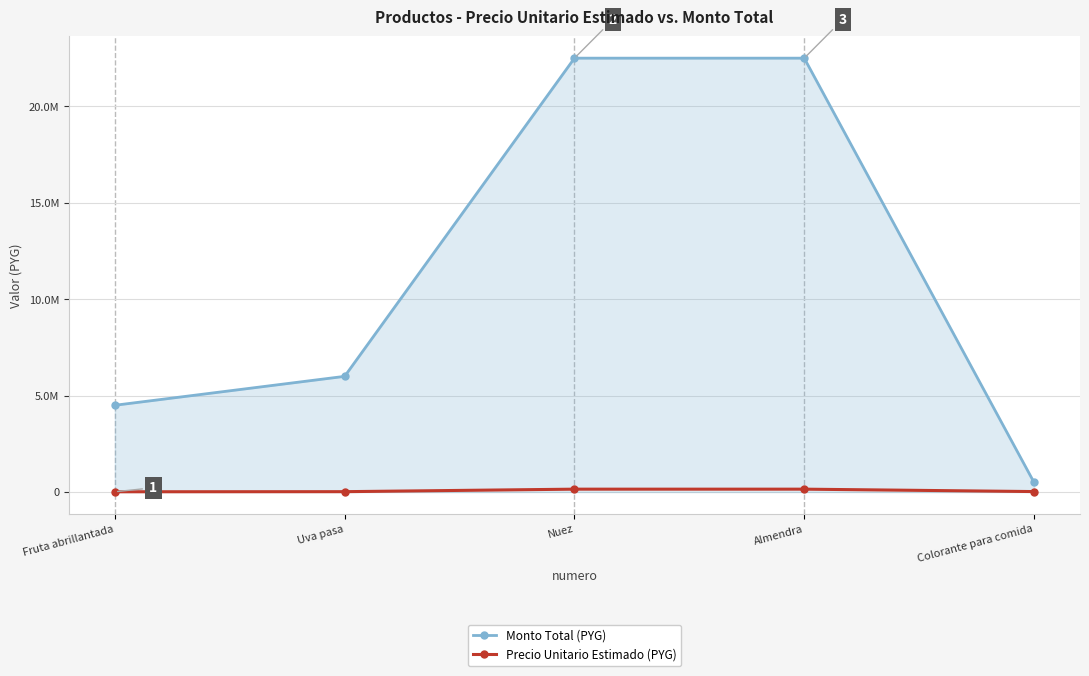

Rank the series at Almendra from highest to lowest value.

Monto Total (PYG), Precio Unitario Estimado (PYG)